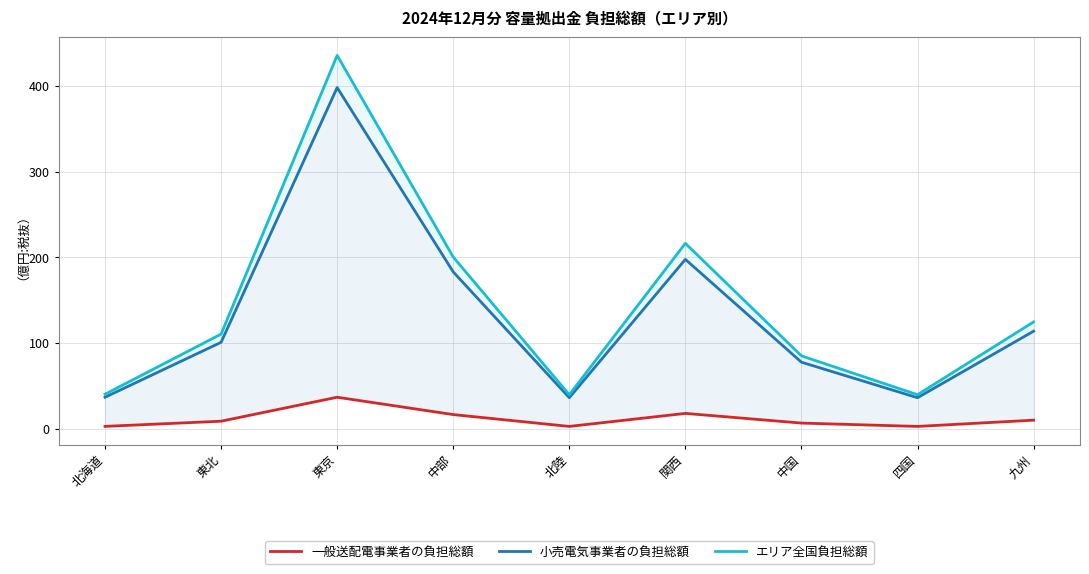

What is the sum of the エリア全国負担総額 values at 九州 and 東北?

235.9